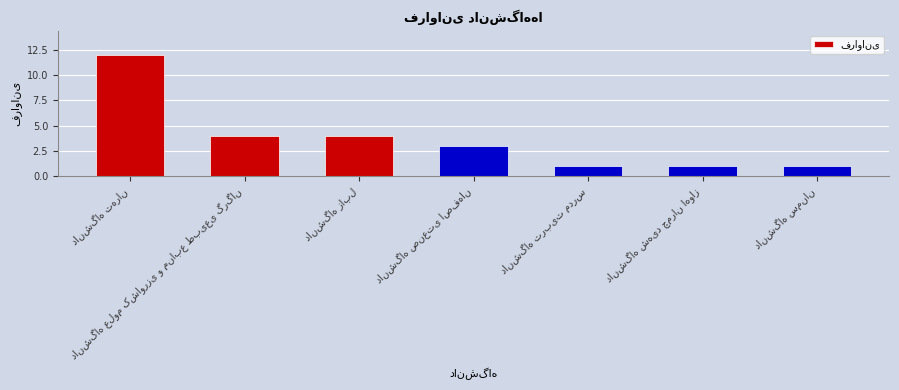

What is the smallest value displayed?

1